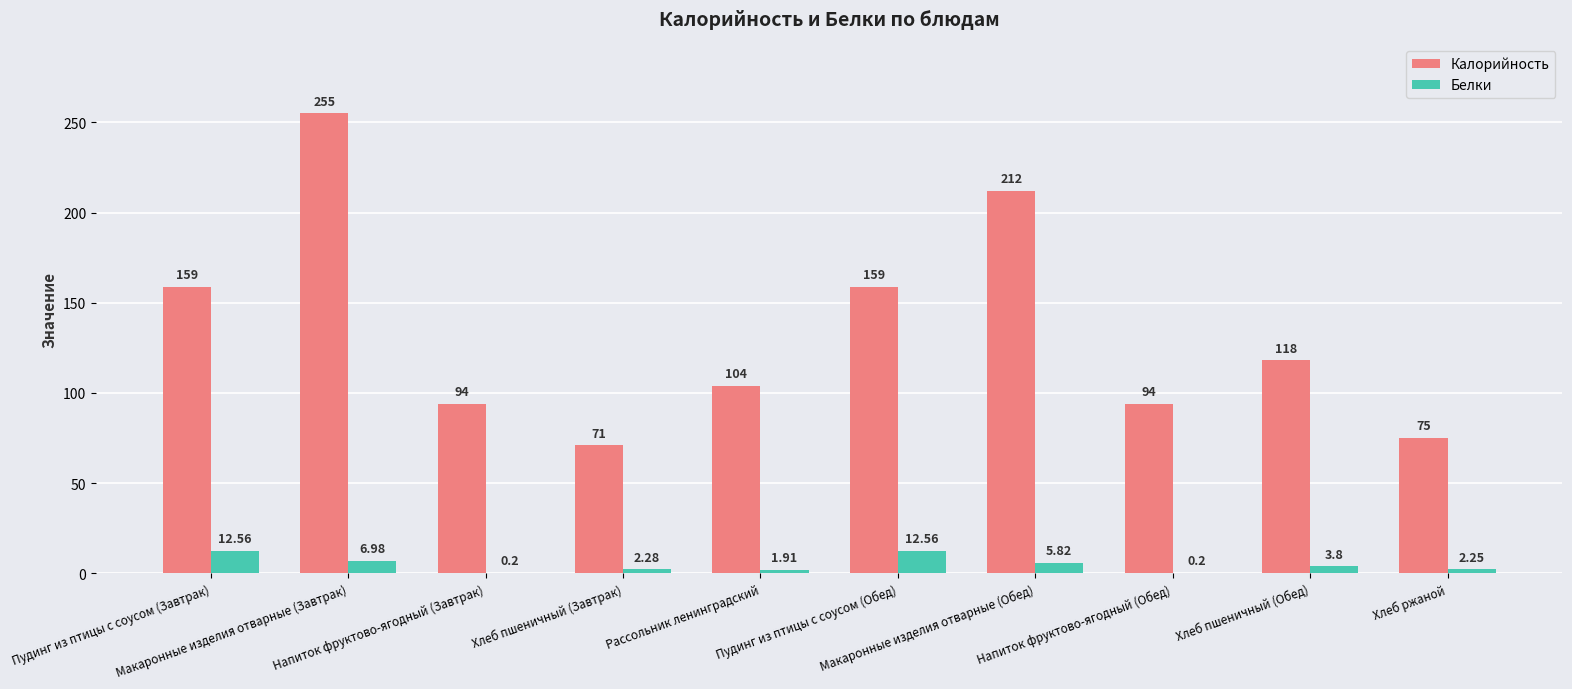

Which series has the largest total across all categories?

Калорийность